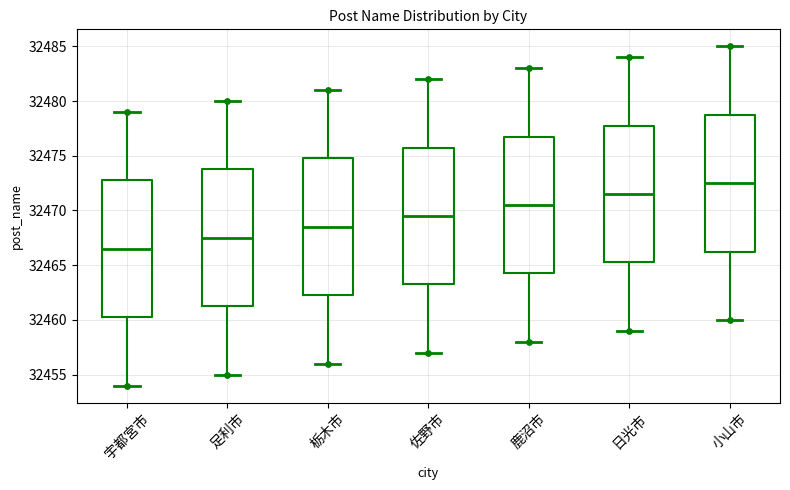

Which box has the lowest median line?

宇都宮市